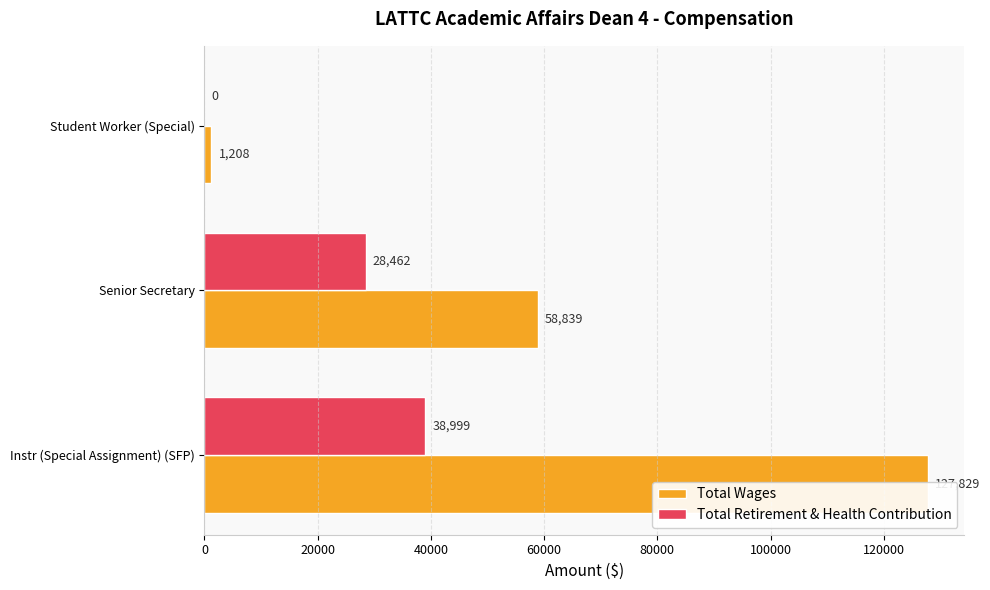

What is the total value across all series at Senior Secretary?

87301